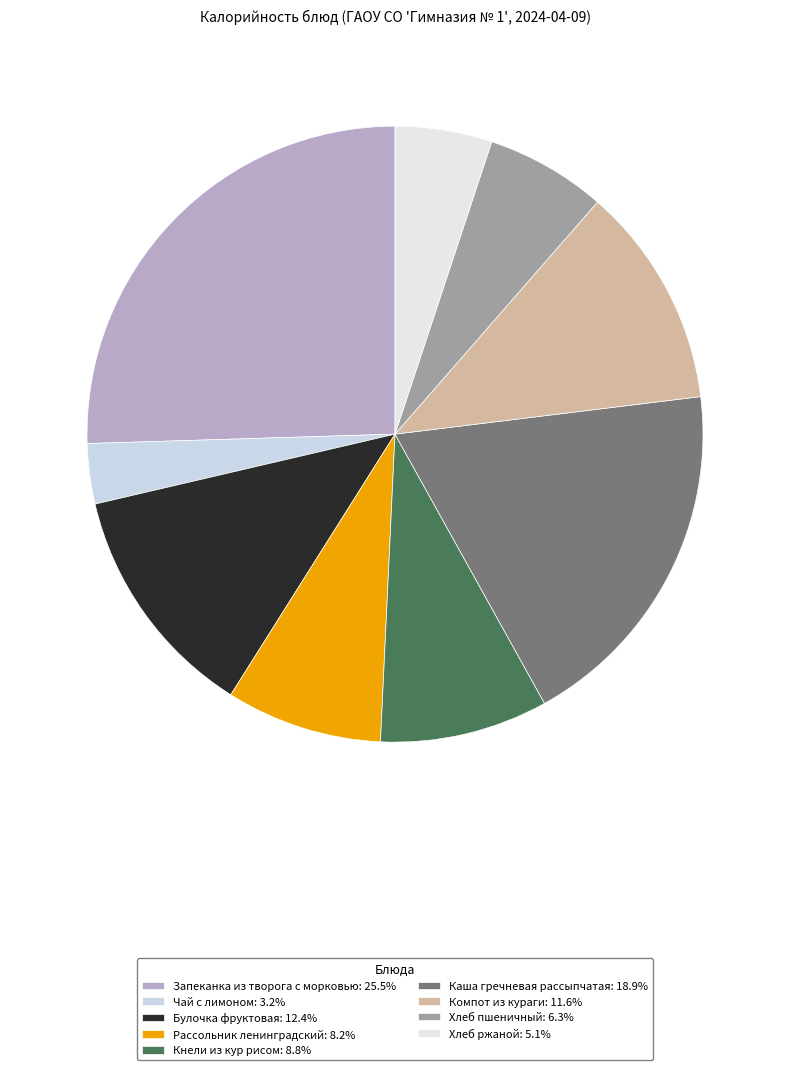

What percentage do Хлеб ржаной and Кнели из кур рисом together represent?

13.9%